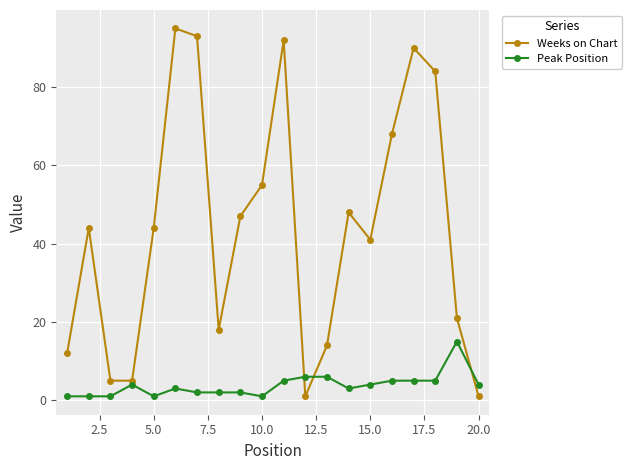

Rank the series by their maximum value, from highest to lowest.

Weeks on Chart, Peak Position